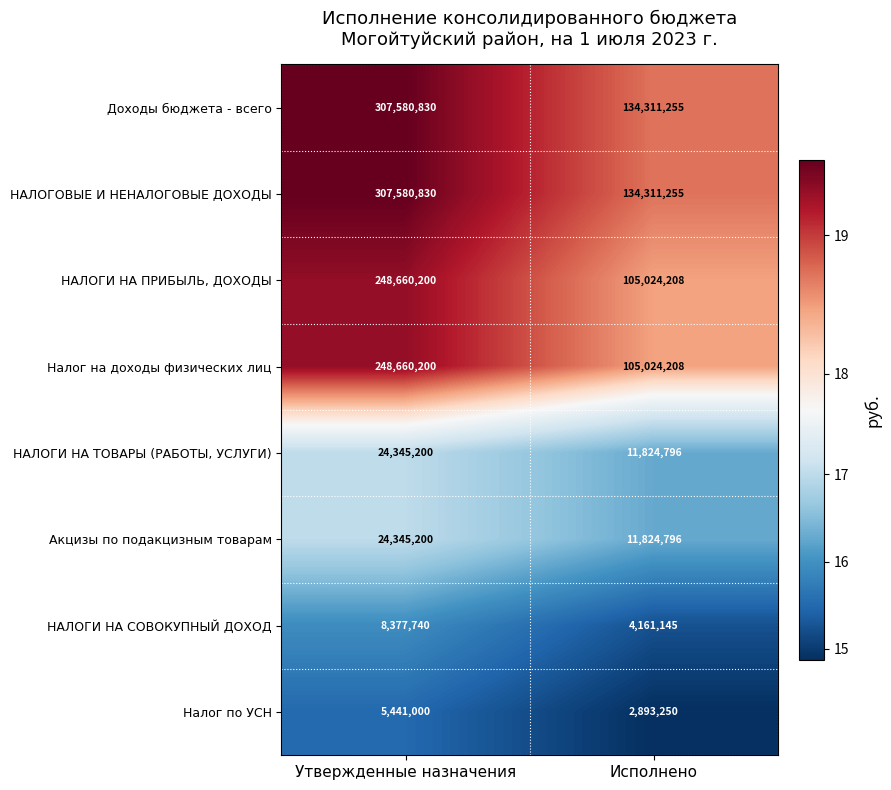

Reading right to left, extract all data points from this chart.

Доходы бюджета - всего: 134311255	307580830
НАЛОГОВЫЕ И НЕНАЛОГОВЫЕ ДОХОДЫ: 134311255	307580830
НАЛОГИ НА ПРИБЫЛЬ, ДОХОДЫ: 105024208	248660200
Налог на доходы физических лиц: 105024208	248660200
НАЛОГИ НА ТОВАРЫ (РАБОТЫ, УСЛУГИ): 11824796	24345200
Акцизы по подакцизным товарам: 11824796	24345200
НАЛОГИ НА СОВОКУПНЫЙ ДОХОД: 4161145	8377740
Налог по УСН: 2893250	5441000